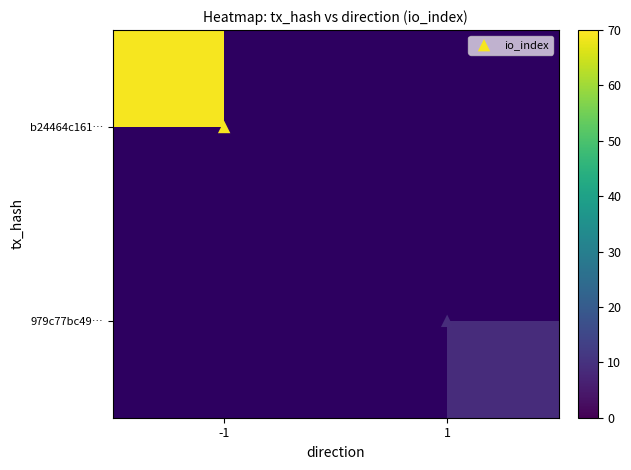

Which series has the largest range (max minus min)?

io_index